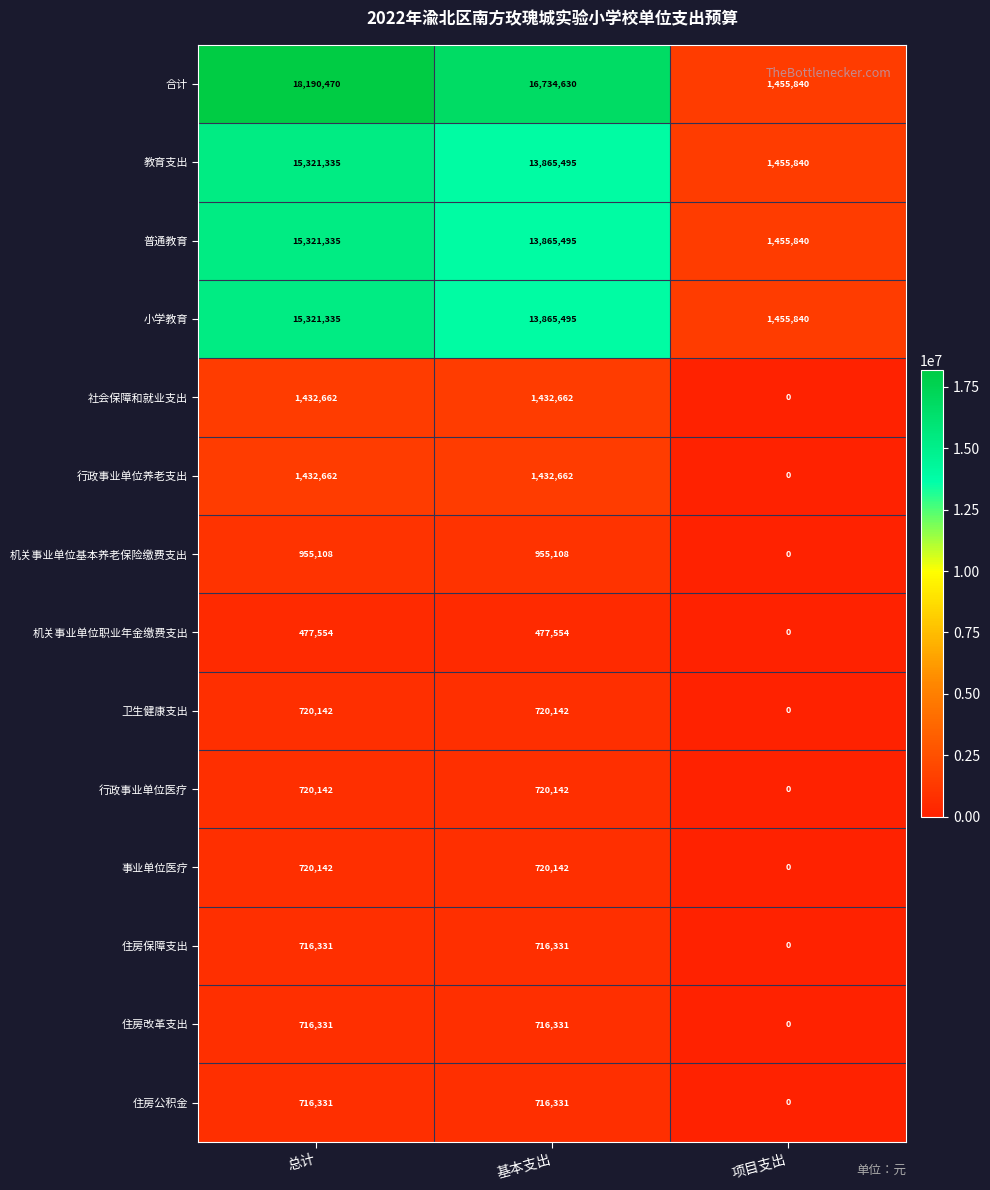

What is the average value of the 住房保障支出 series?

477554